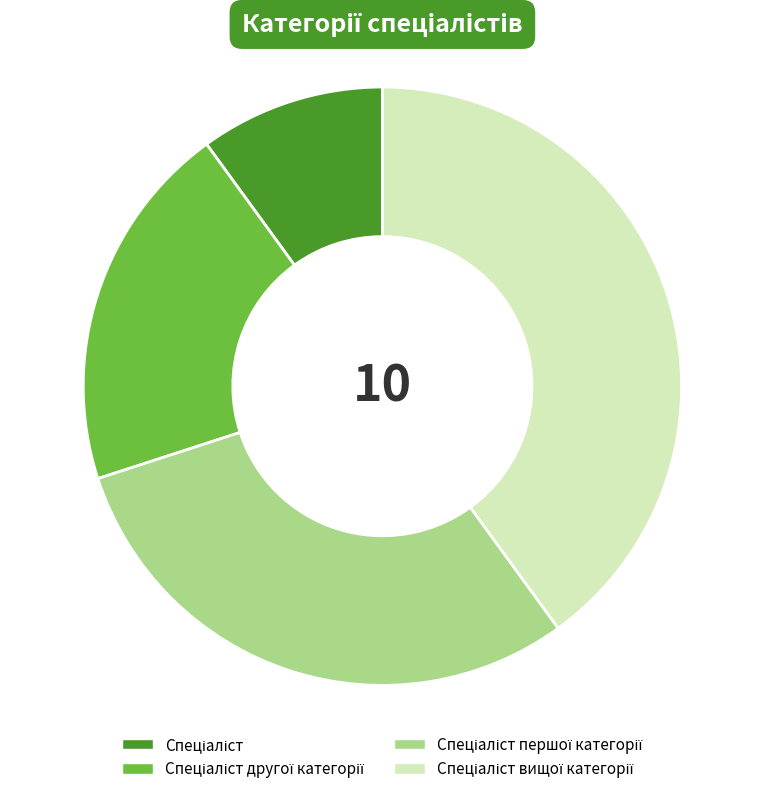

Is there any slice that represents more than half of the pie?

No